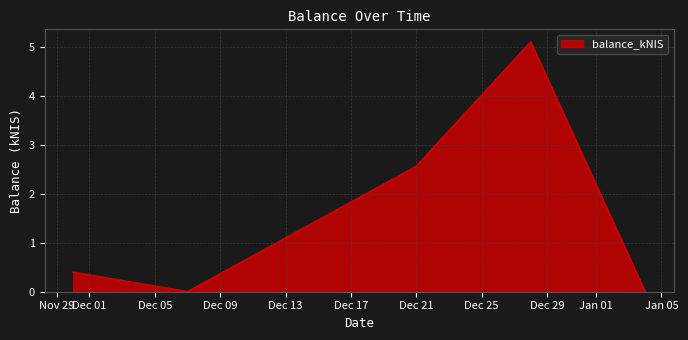

What is the greatest value displayed?

5.1